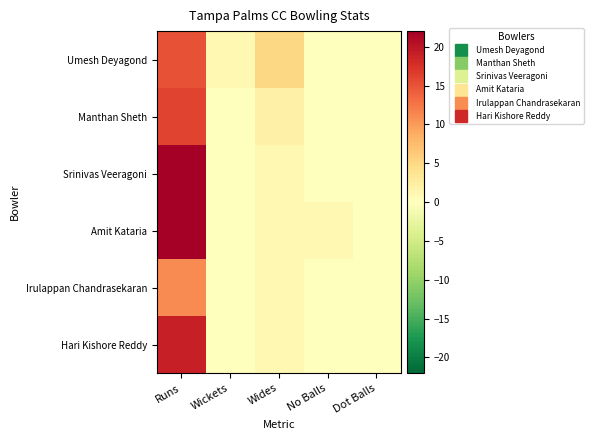

How many categories are shown in the chart?

5